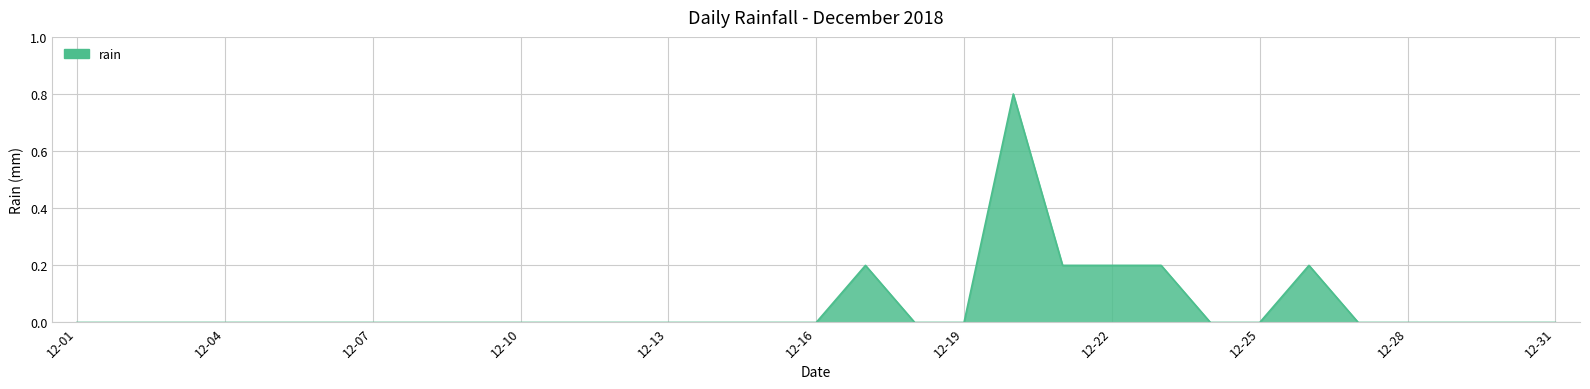

What is the greatest value displayed?

0.8